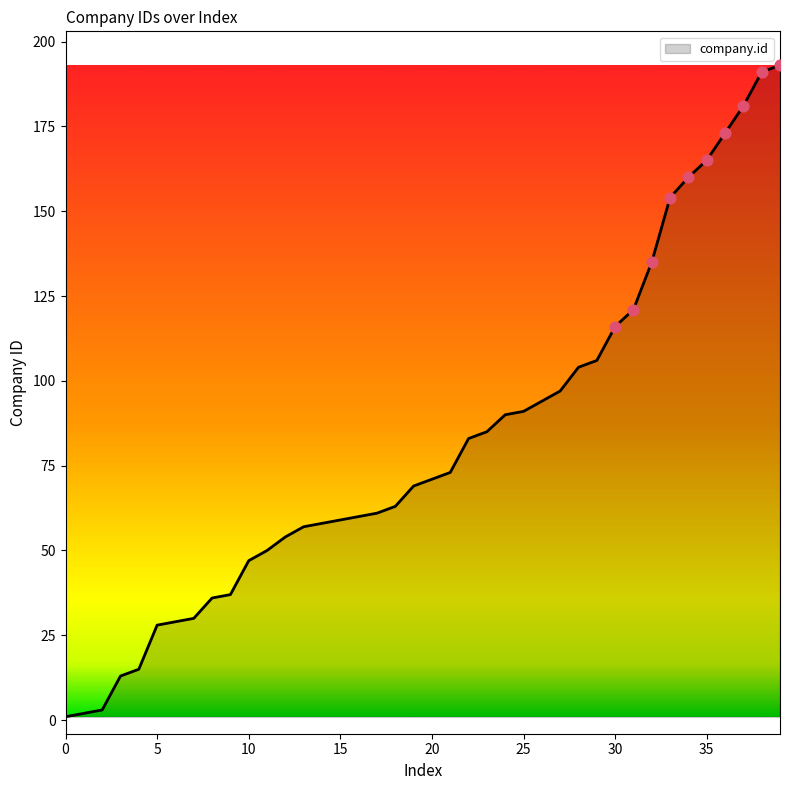

What is the maximum value shown in the chart?

193